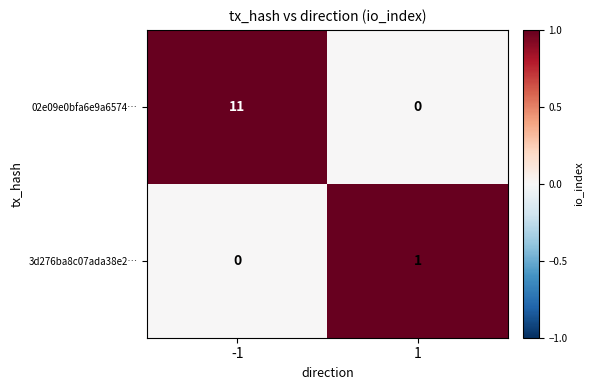

Which series changed the most between -1 and 1?

02e09e0bfa6e9a6574…